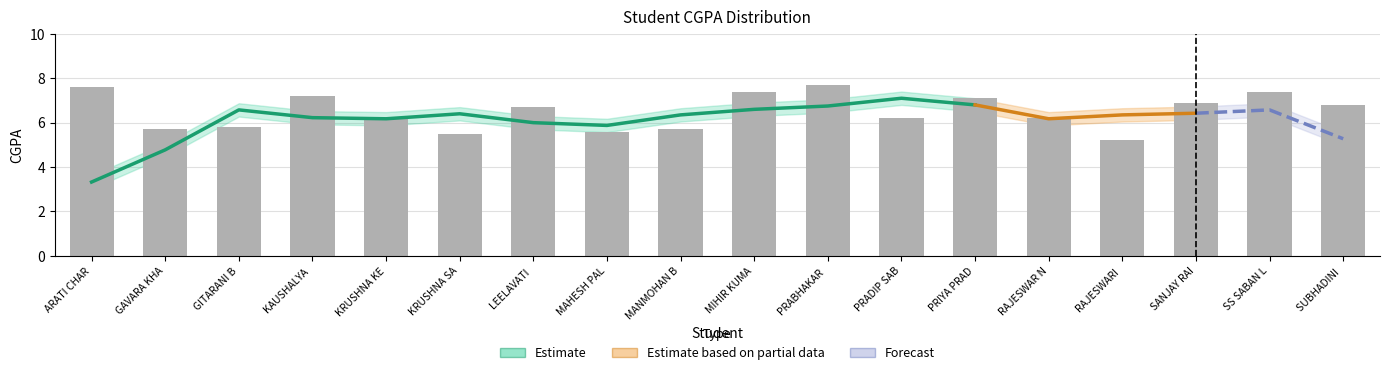

Reading left to right, transcribe all the data shown in this chart.

7.6	5.7	5.8	7.2	6.2	5.5	6.7	5.6	5.7	7.4	7.7	6.2	7.1	6.2	5.2	6.9	7.4	6.8